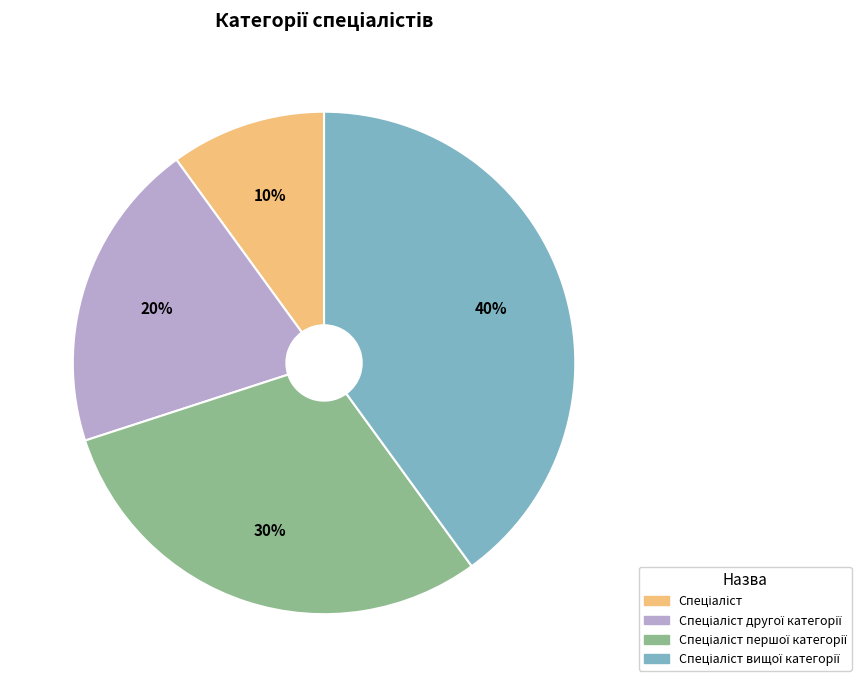

To the nearest percent, what is the average slice percentage?

25%